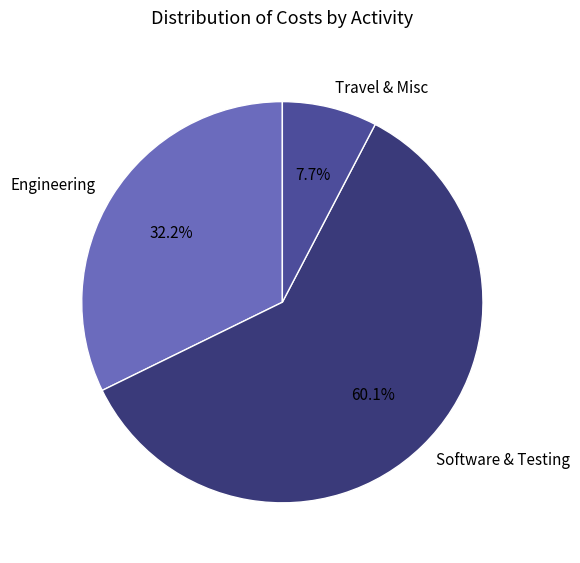

What portion of the pie excludes Travel & Misc?

92.3%